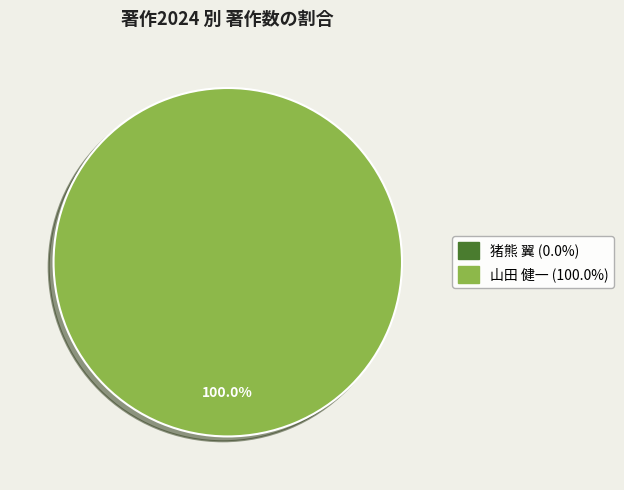

Is there any slice that represents more than half of the pie?

Yes